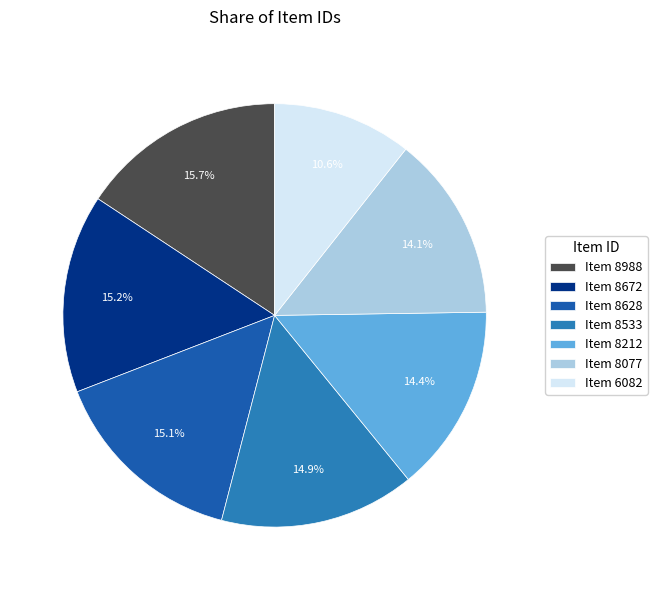

Which category has the smallest portion of the pie?

Item 6082